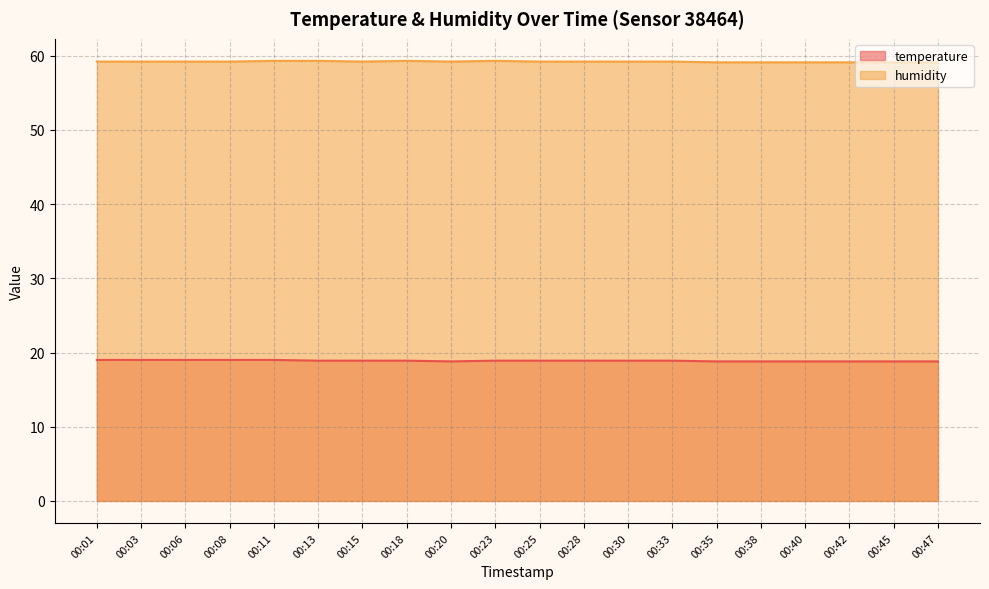

What is the minimum value for temperature?

18.8